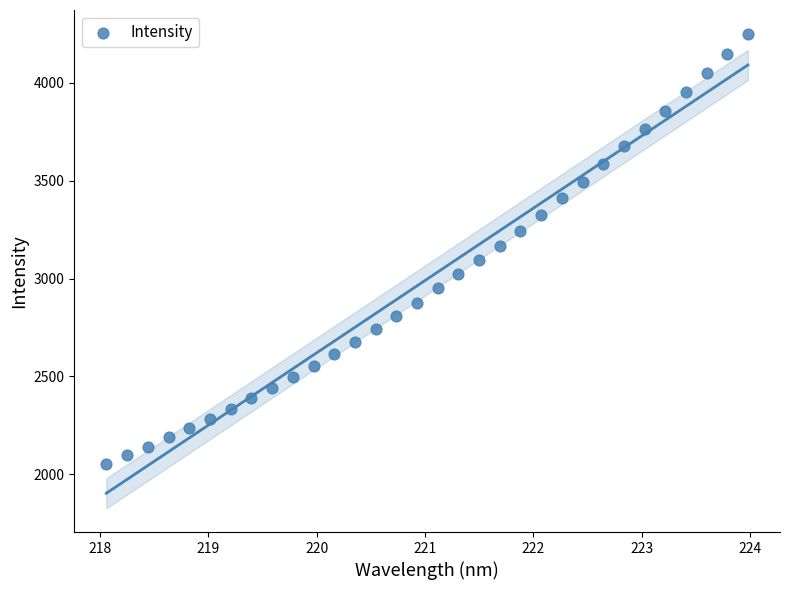

What is the range of Y values (max minus min)?

2196.6